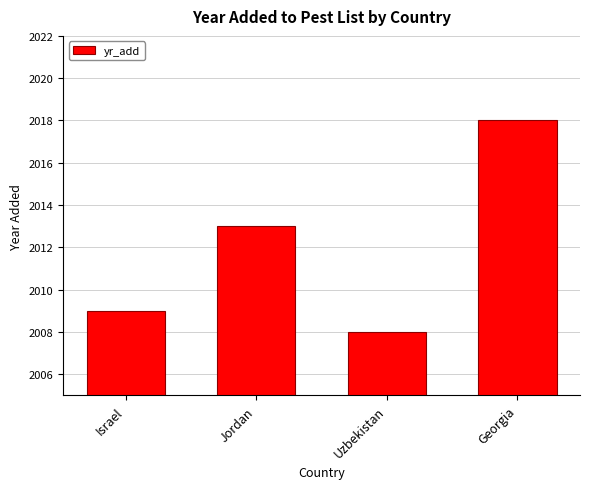

What is the ratio of the value at Jordan to the value at Israel?

1.0